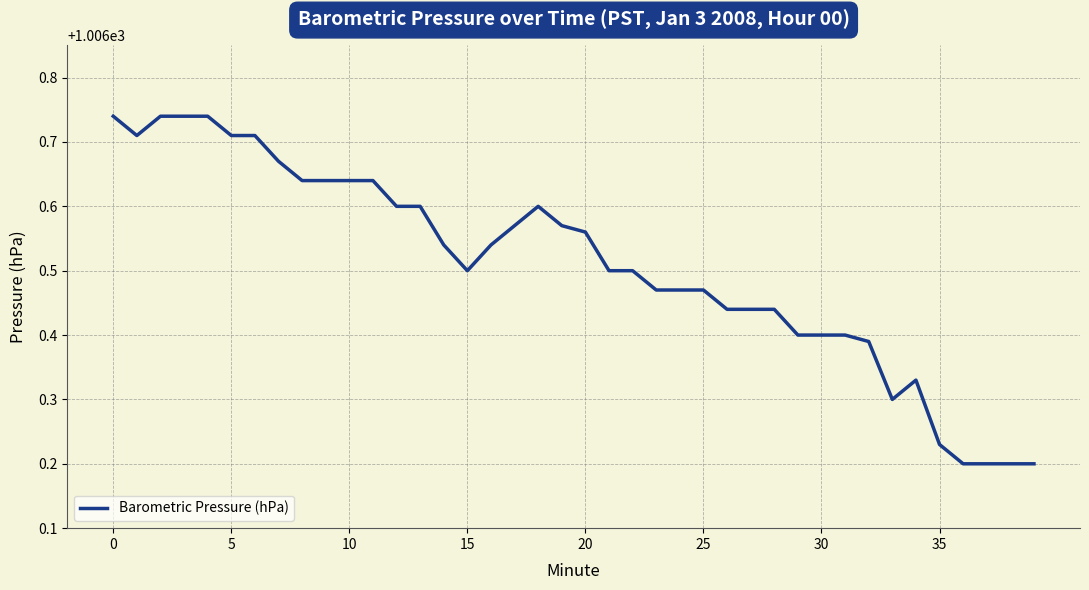

What is the difference between the second highest and second lowest values?

0.5